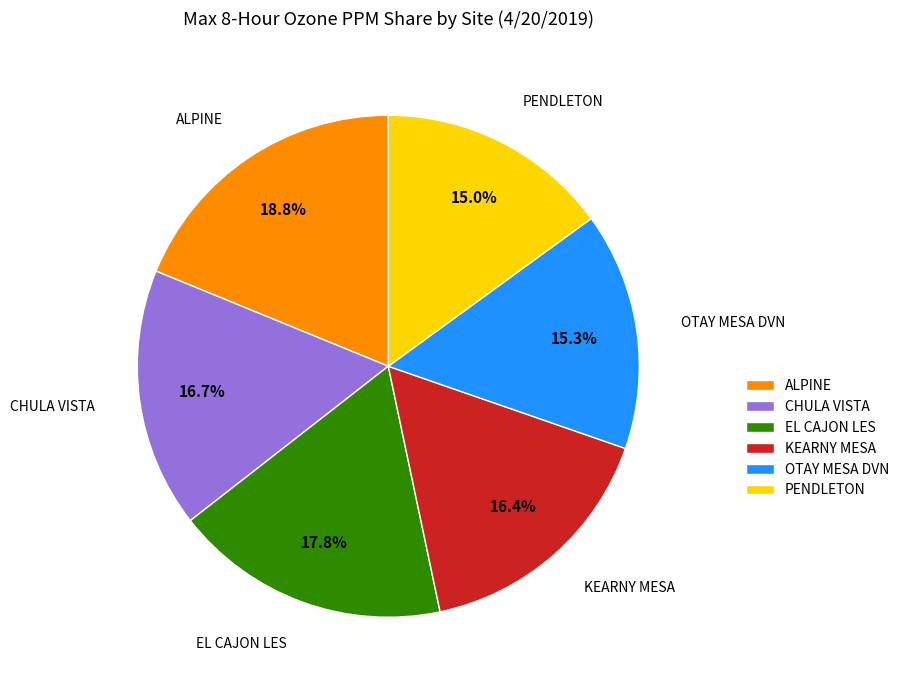

The CHULA VISTA slice represents 17% of the pie. True or false?

True